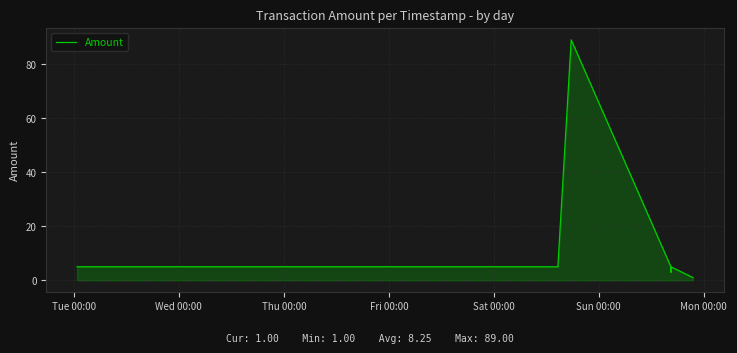

What is the difference between the maximum and minimum values?

88